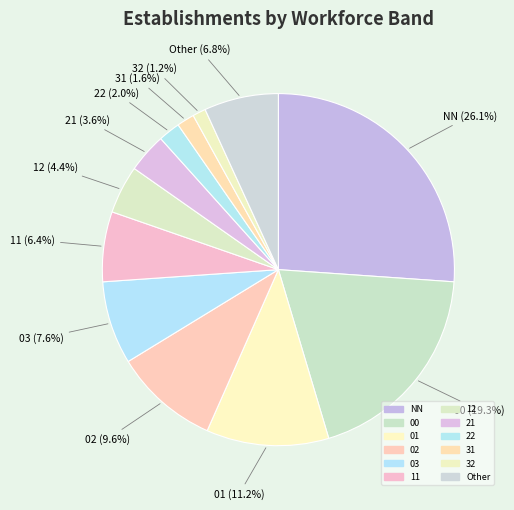

Count the number of slices in the pie.

12